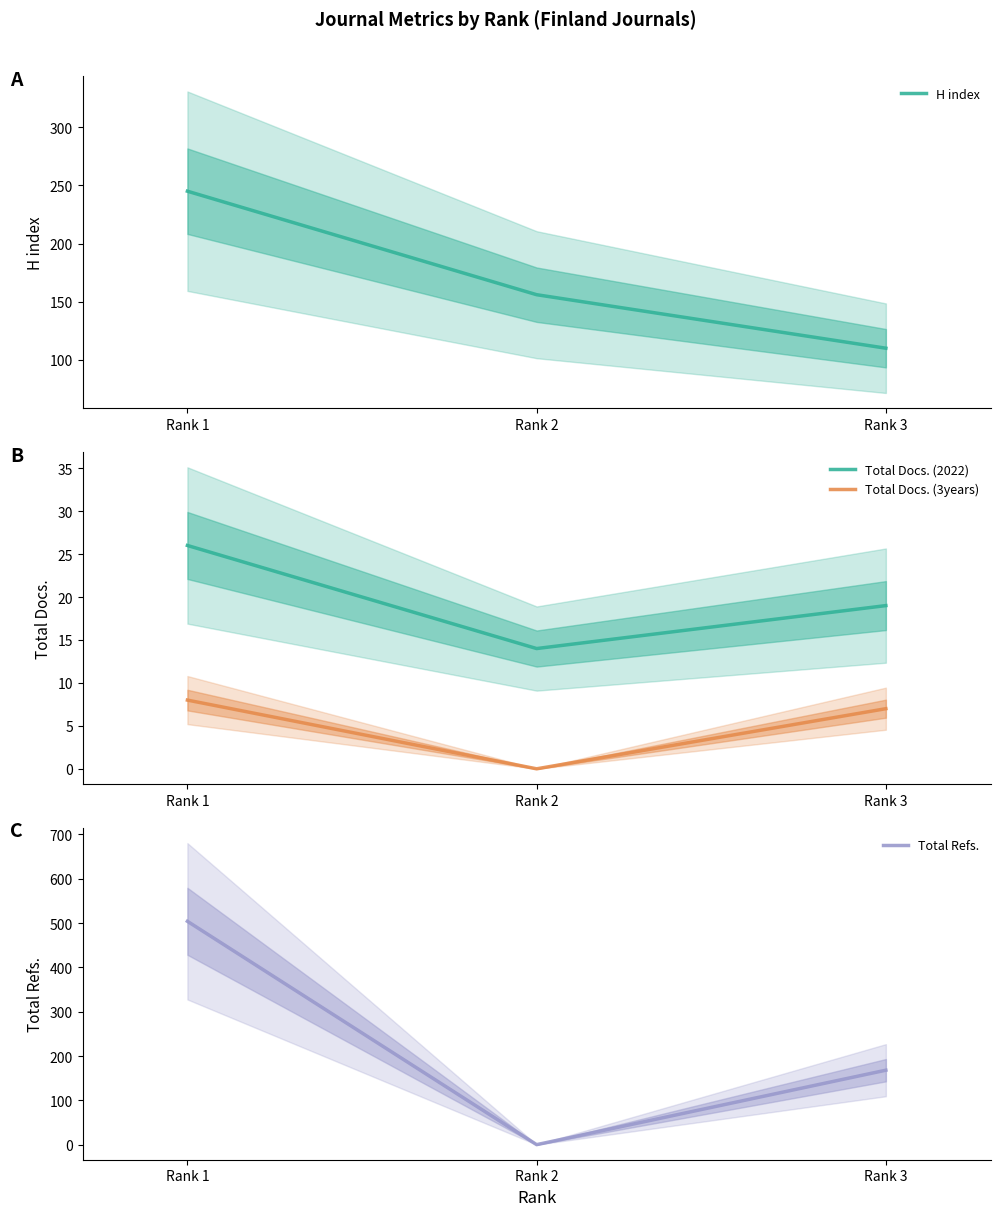

Is the value of Total Docs. (2022) at Rank 1 greater than the value of Total Refs. at Rank 2?

Yes